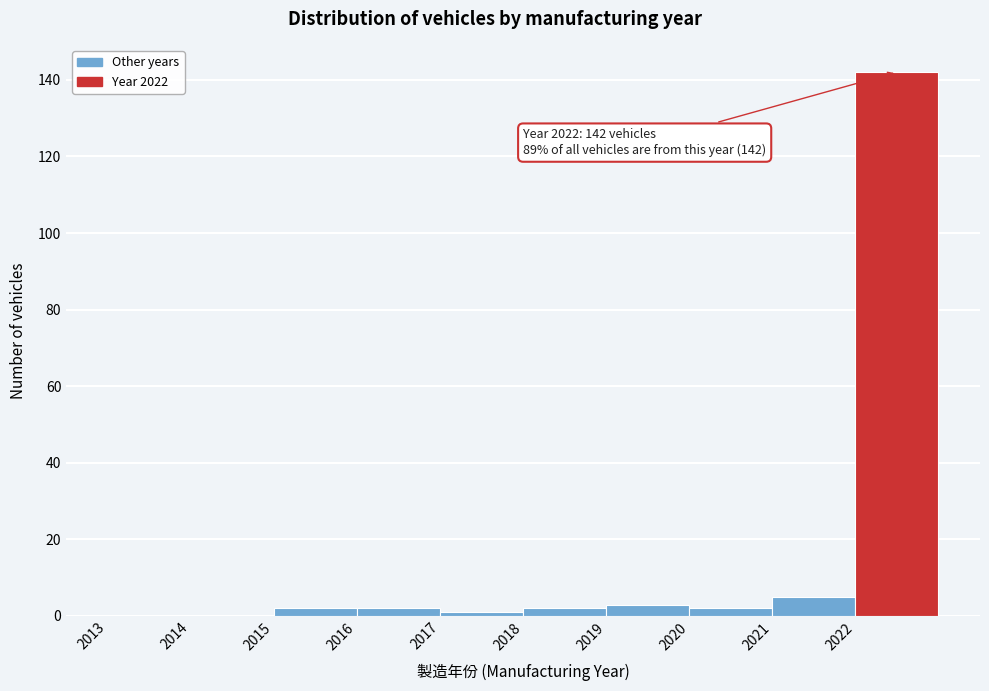

Which range on the x-axis has the tallest bar?

2022 to 2023